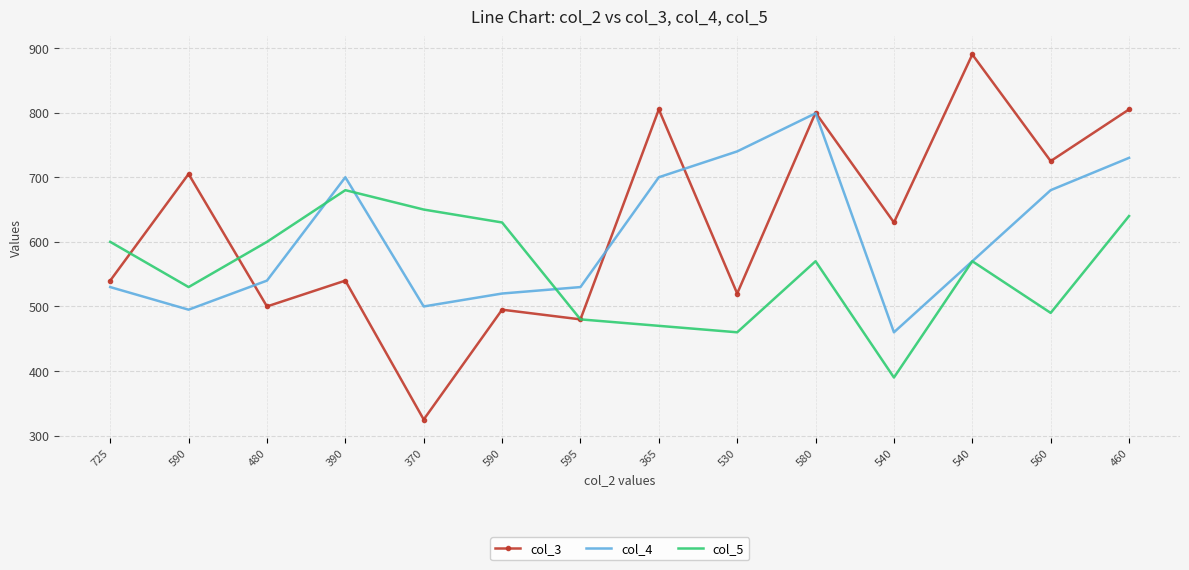

The col_5 series shows 902 at 590. True or false?

False